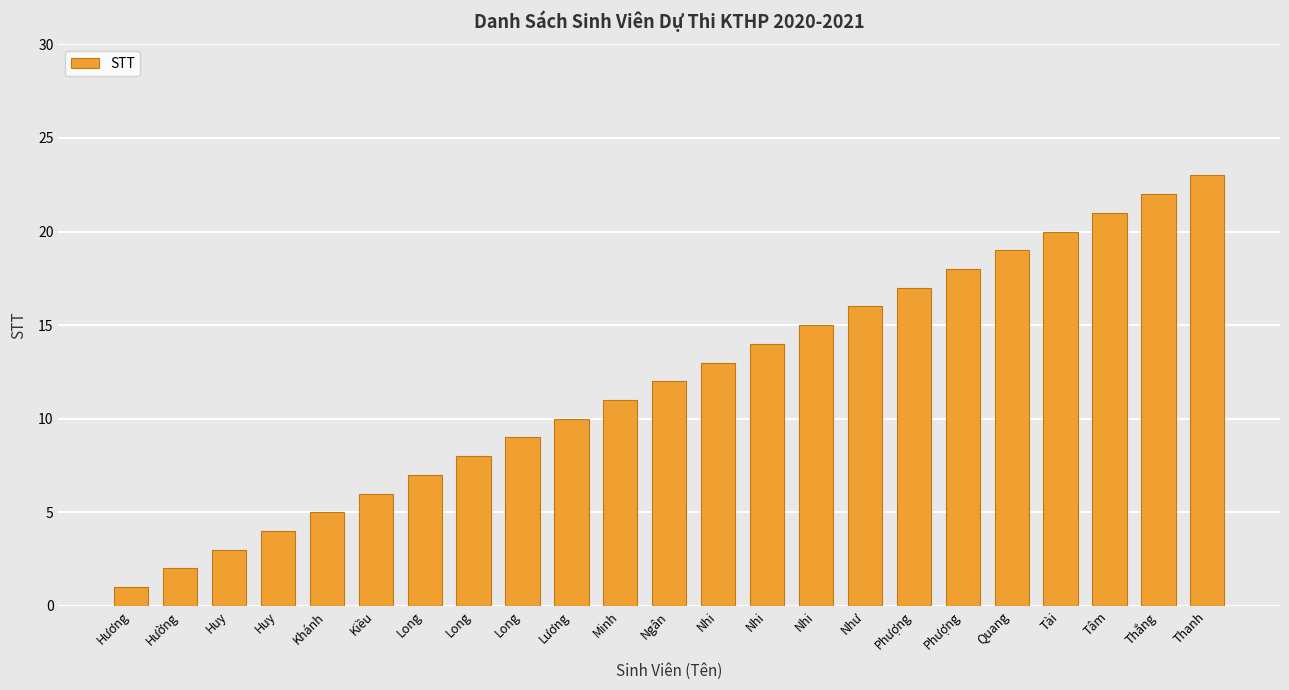

Where is the data nearest to the value 12?

Ngân